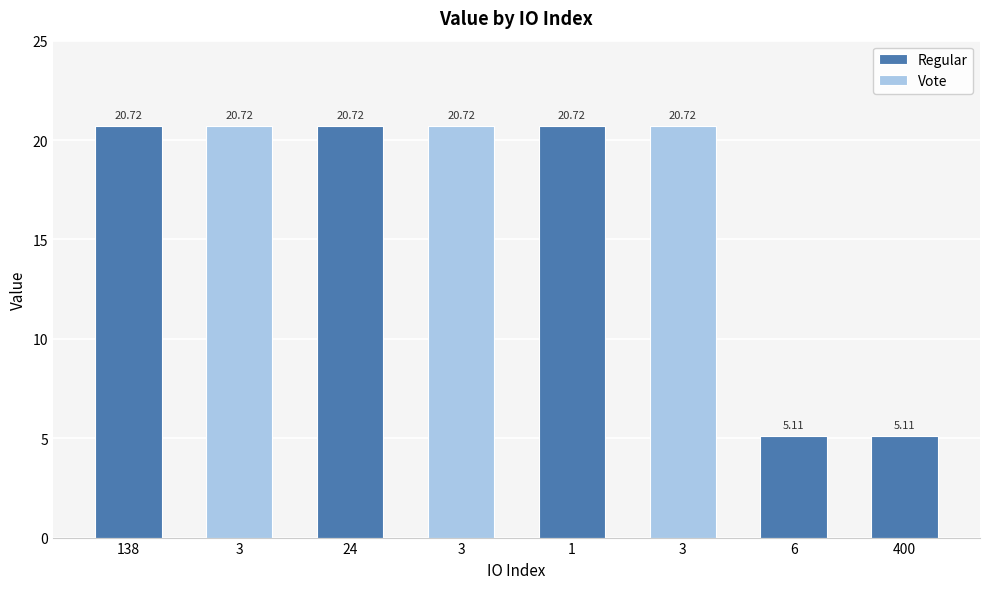

What is the label of the 7th bar from the left?

6